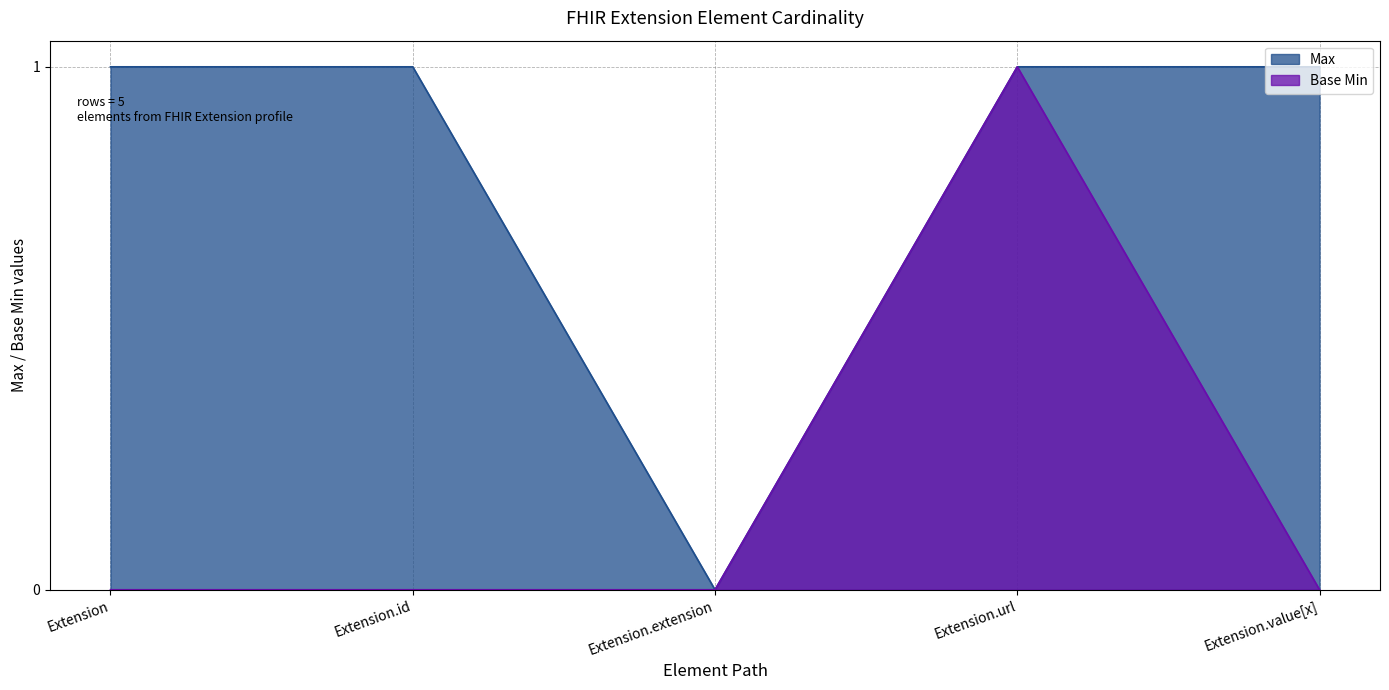

How many values in Max are above zero?

4